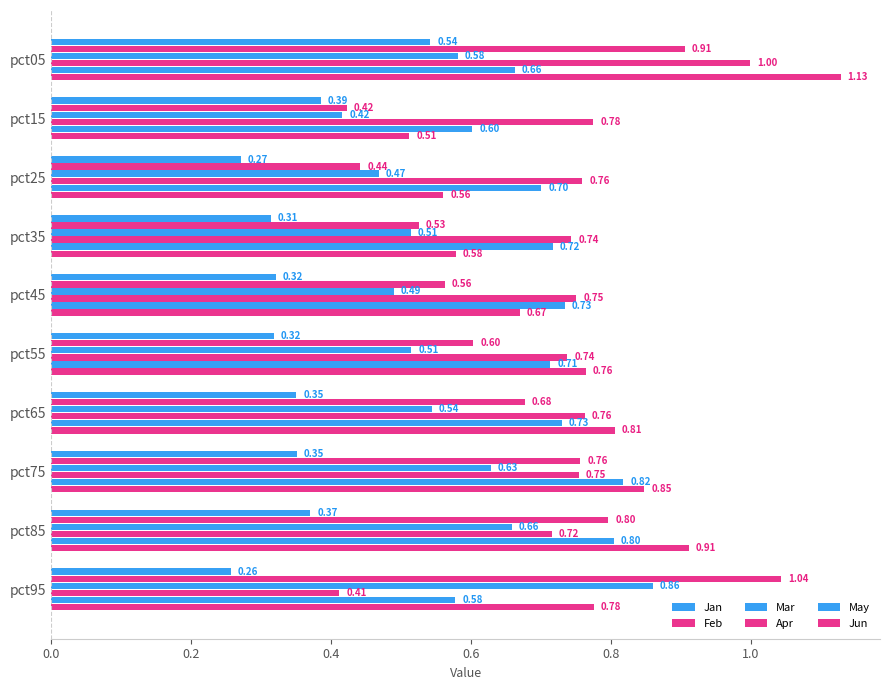

Count the number of data series in this chart.

6